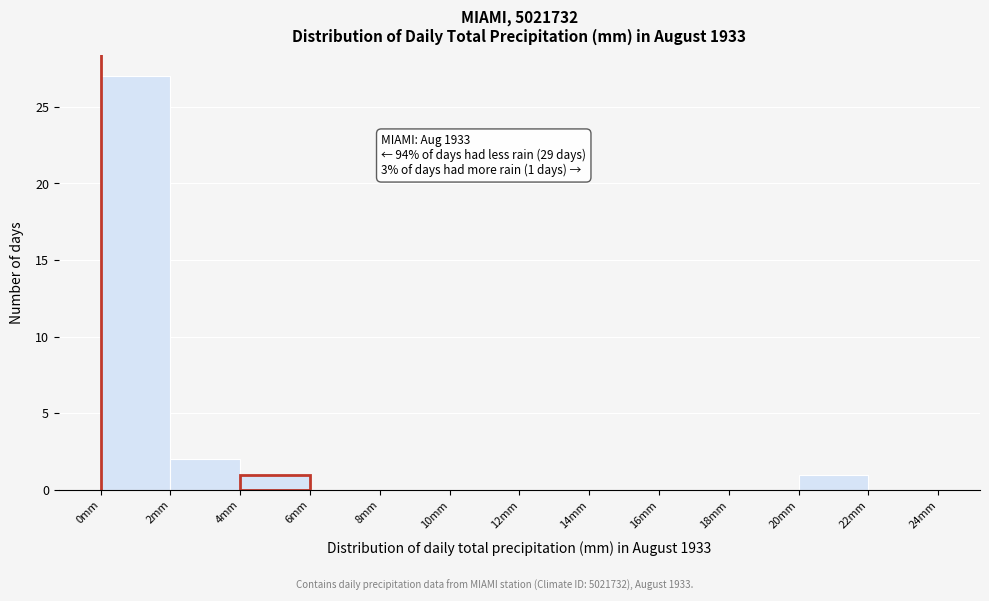

Over which range of the x-axis is the bar tallest?

0 to 2